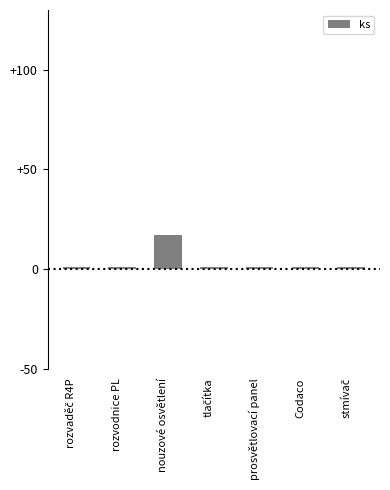

Which label corresponds to the largest value in the chart?

nouzové osvětlení